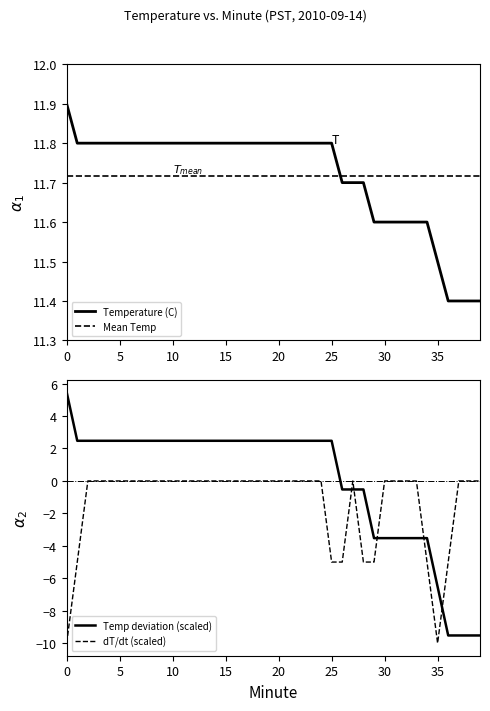

Reading left to right, list all the values displayed in this chart.

0=5.5	1=2.5	2=2.5	3=2.5	4=2.5	5=2.5	6=2.5	7=2.5	8=2.5	9=2.5	10=2.5	11=2.5	12=2.5	13=2.5	14=2.5	15=2.5	16=2.5	17=2.5	18=2.5	19=2.5	20=2.5	21=2.5	22=2.5	23=2.5	24=2.5	25=2.5	26=-0.5	27=-0.5	28=-0.5	29=-3.5	30=-3.5	31=-3.5	32=-3.5	33=-3.5	34=-3.5	35=-6.5	36=-9.5	37=-9.5	38=-9.5	39=-9.5